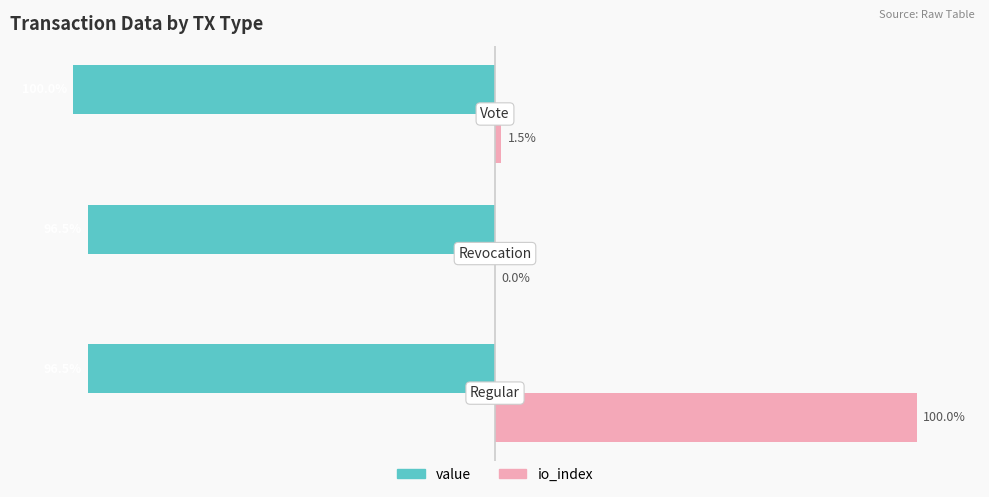

Which series has the largest range (max minus min)?

io_index